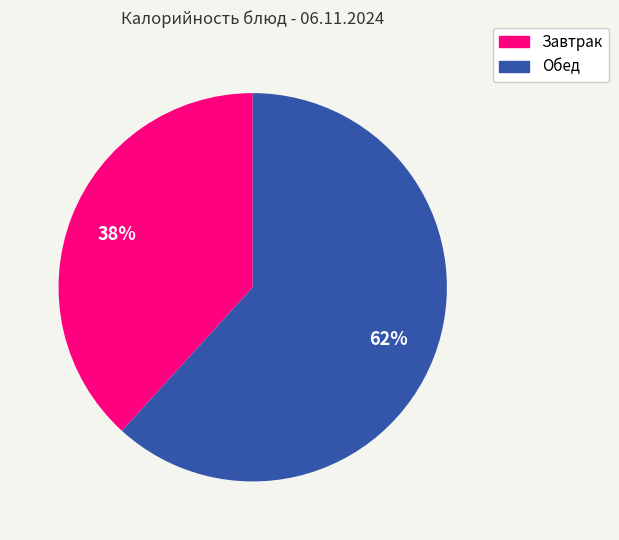

To the nearest percent, what is the difference between the largest and smallest slice percentages?

24%